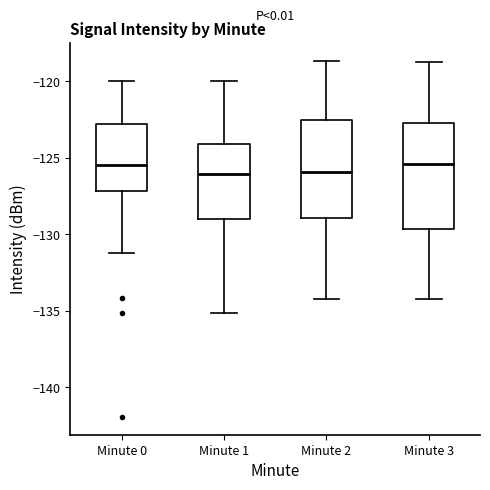

Reading left to right, transcribe this box plot: for each box, give where its median line is, the range the box spans, and where its two whiskers end, as read against the y-axis. The values are not printed on the chart, so give them approximately, as read against the axis.

Minute 0: median -125.5, box -127.0 to -123.0, whiskers -131.0 to -120.0
Minute 1: median -126.0, box -129.0 to -124.0, whiskers -135.0 to -120.0
Minute 2: median -126.0, box -129.0 to -122.5, whiskers -134.0 to -118.5
Minute 3: median -125.5, box -129.5 to -123.0, whiskers -134.0 to -119.0